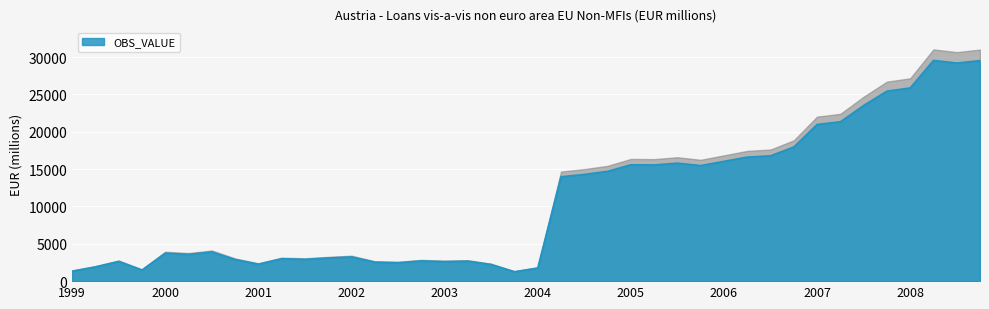

Reading left to right, list all the values displayed in this chart.

1338	1908	2635	1489	3745	3583	3910	2893	2272	2995	2914	3096	3242	2539	2464	2708	2611	2674	2222	1259	1754	13968	14283	14695	15576	15551	15793	15465	16034	16600	16774	17951	20967	21328	23506	25430	25855	29540	29190	29519